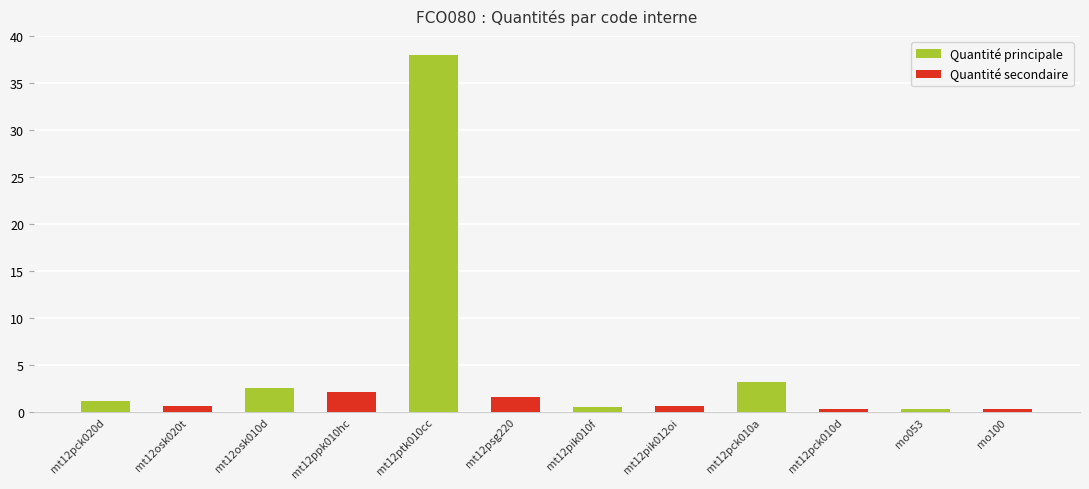

At which label does Quantité principale reach its peak?

mt12ptk010cc